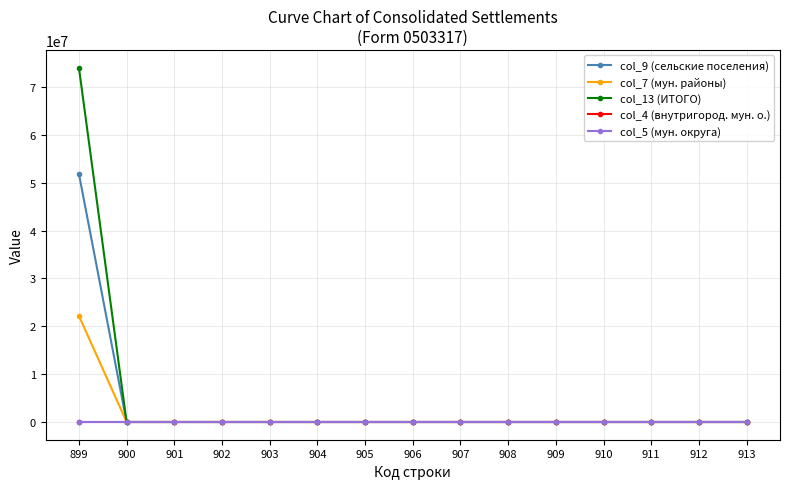

At how many categories does at least one series exceed 16056710?

1